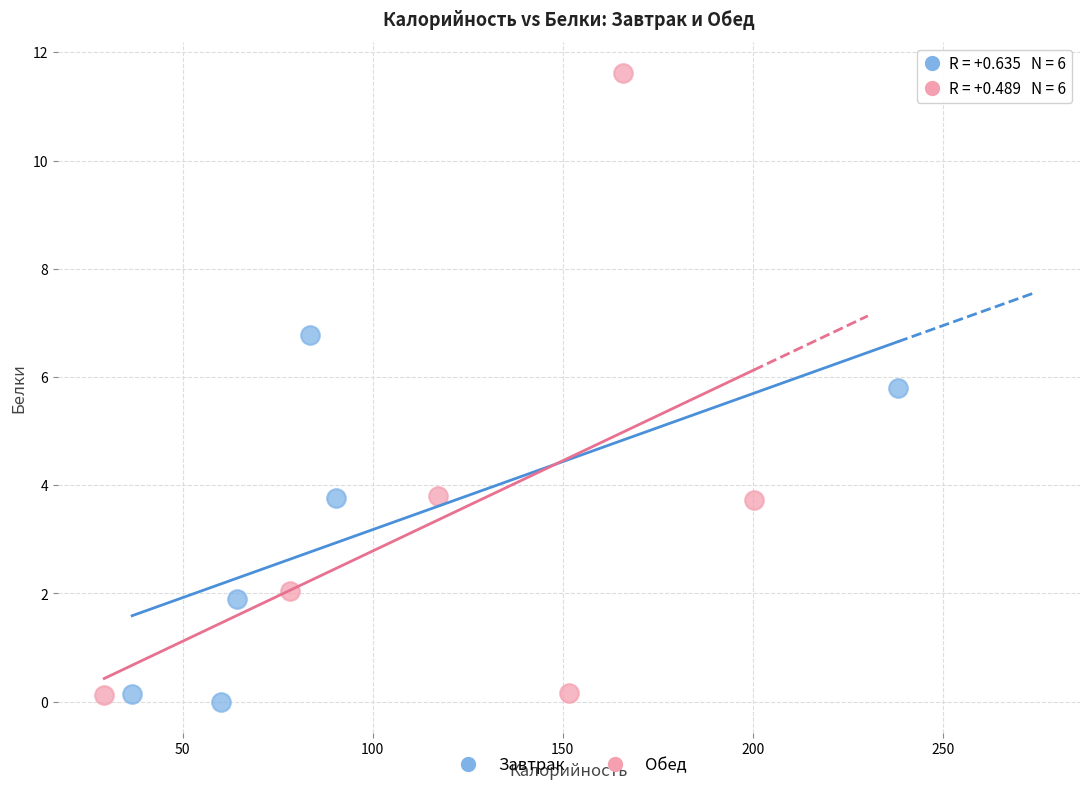

Which series has the largest Y range (max minus min)?

Обед